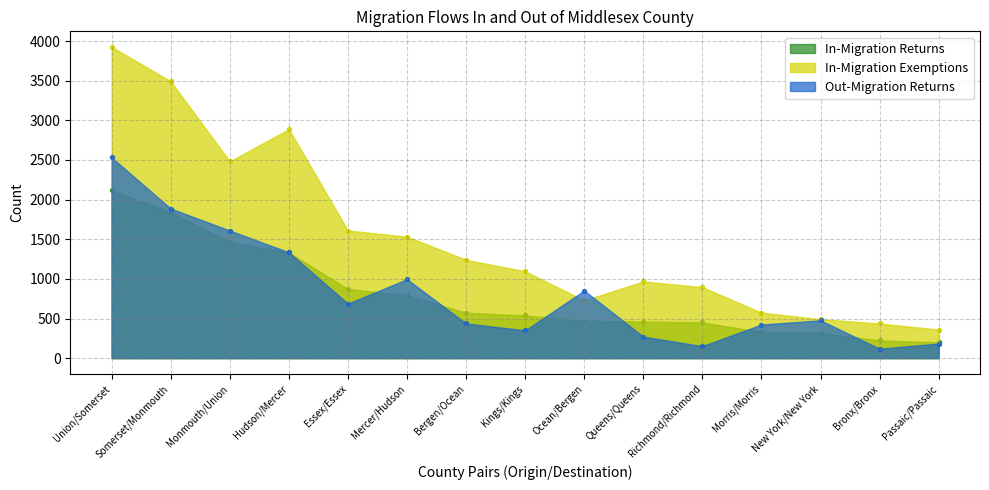

At how many categories does at least one series exceed 707?

11